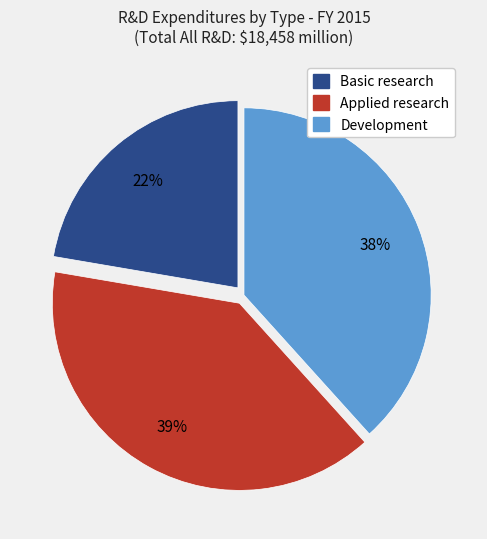

Rank the categories by value from highest to lowest.

Applied research, Development, Basic research